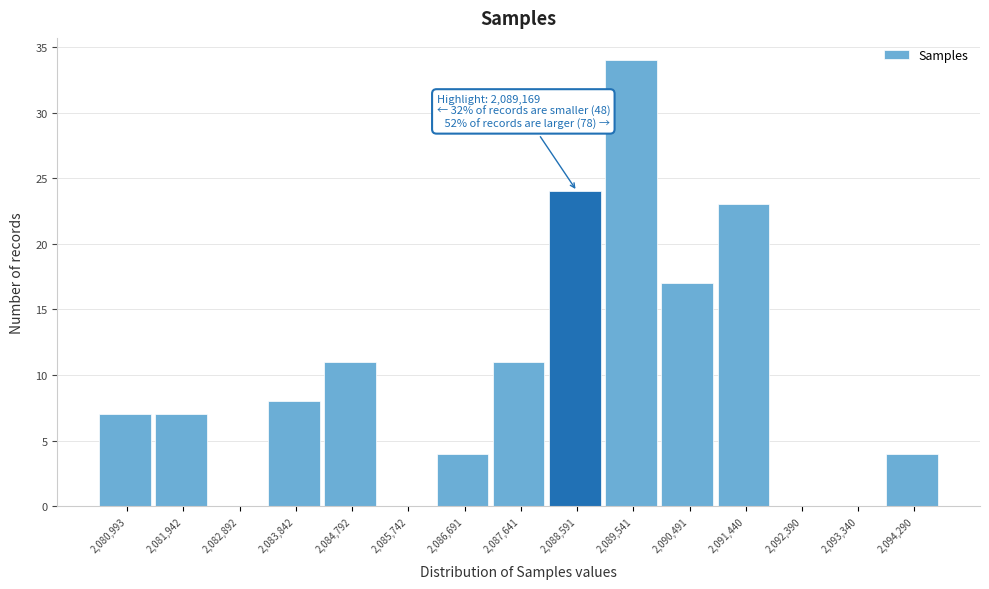

Reading left to right, what are all the values shown in this chart?

2,080,993=7	2,081,942=7	2,082,892=0	2,083,842=8	2,084,792=11	2,085,742=0	2,086,691=4	2,087,641=11	2,088,591=24	2,089,541=34	2,090,491=17	2,091,440=23	2,092,390=0	2,093,340=0	2,094,290=4